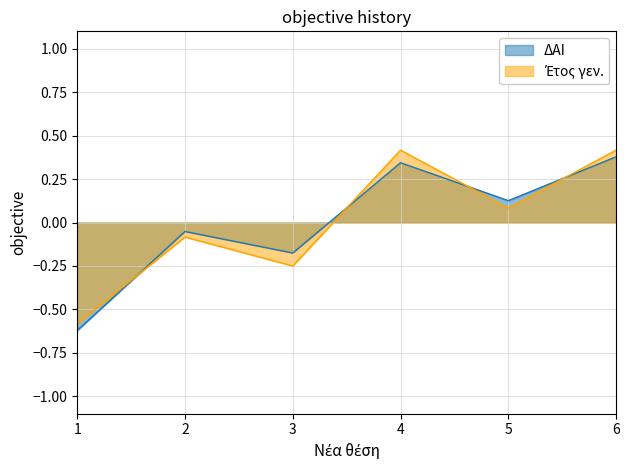

Which category has the highest value across all series?

4